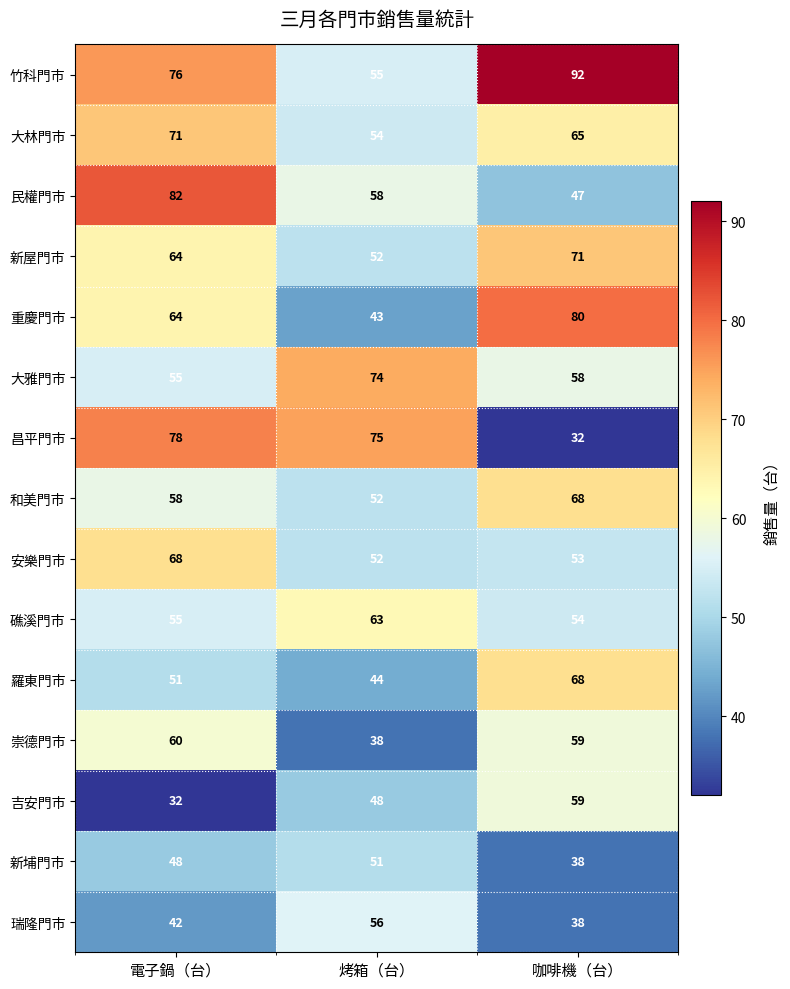

Which series has the widest spread of values?

昌平門市